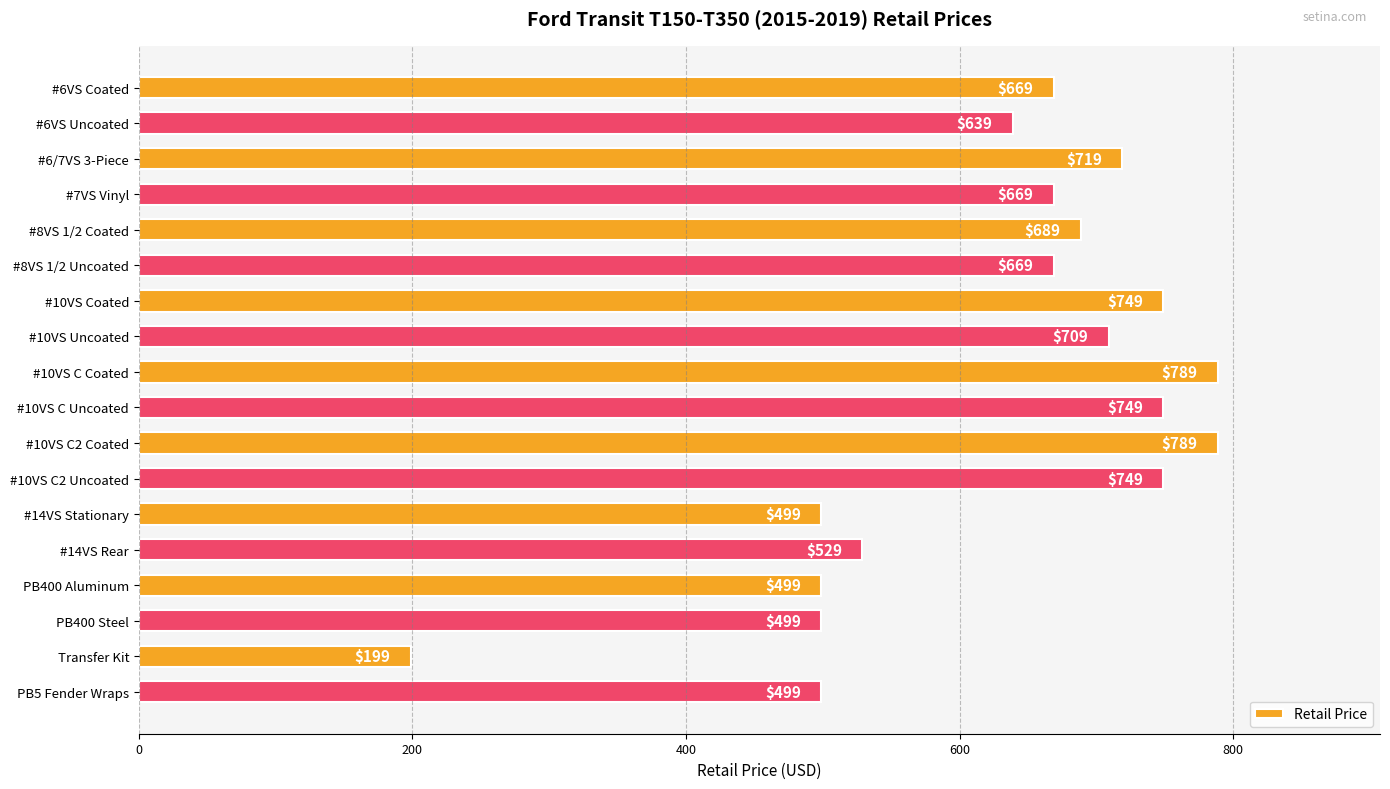

Is it true that the value at #6VS Coated is 1193?

False